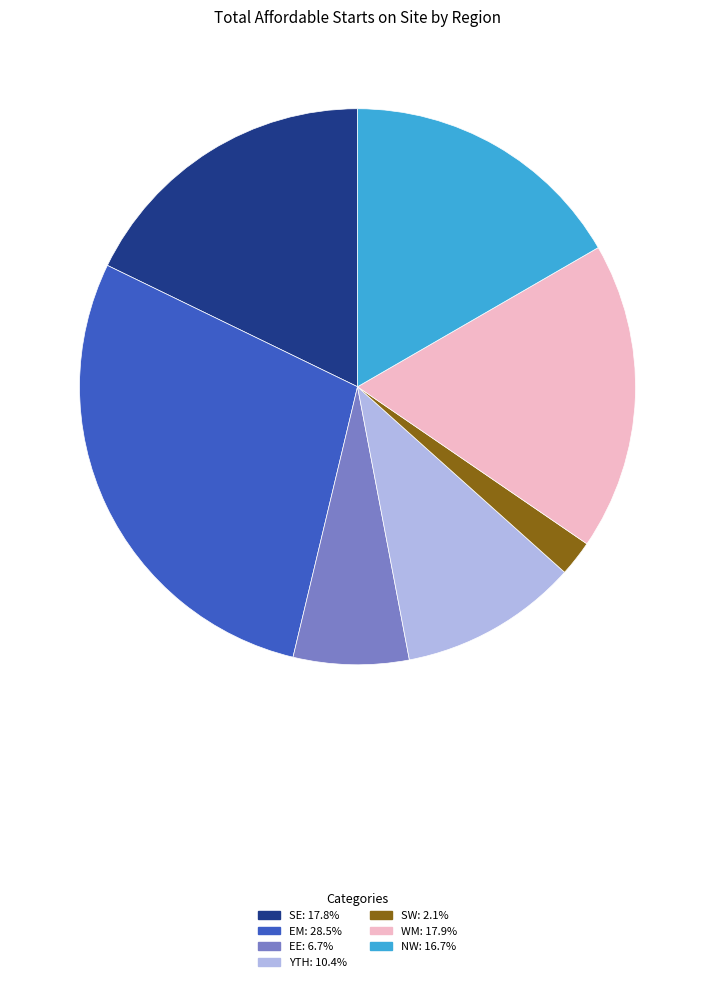

Is there a majority slice in this chart?

No